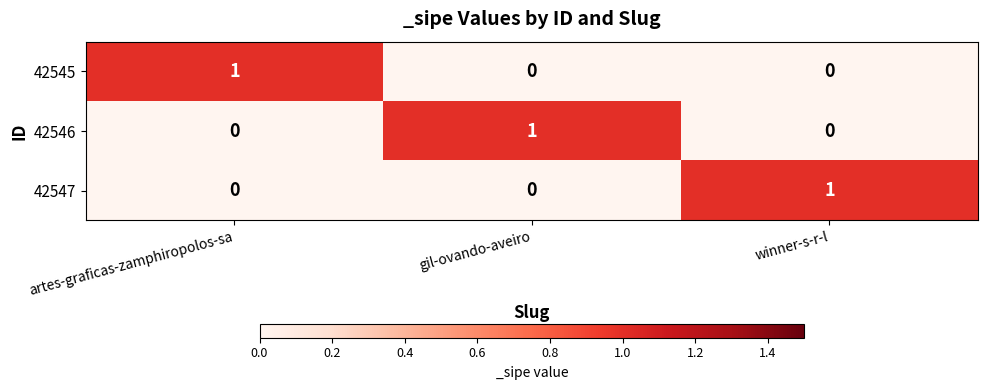

Is it true that 42545 equals 2 at artes-graficas-zamphiropolos-sa?

False